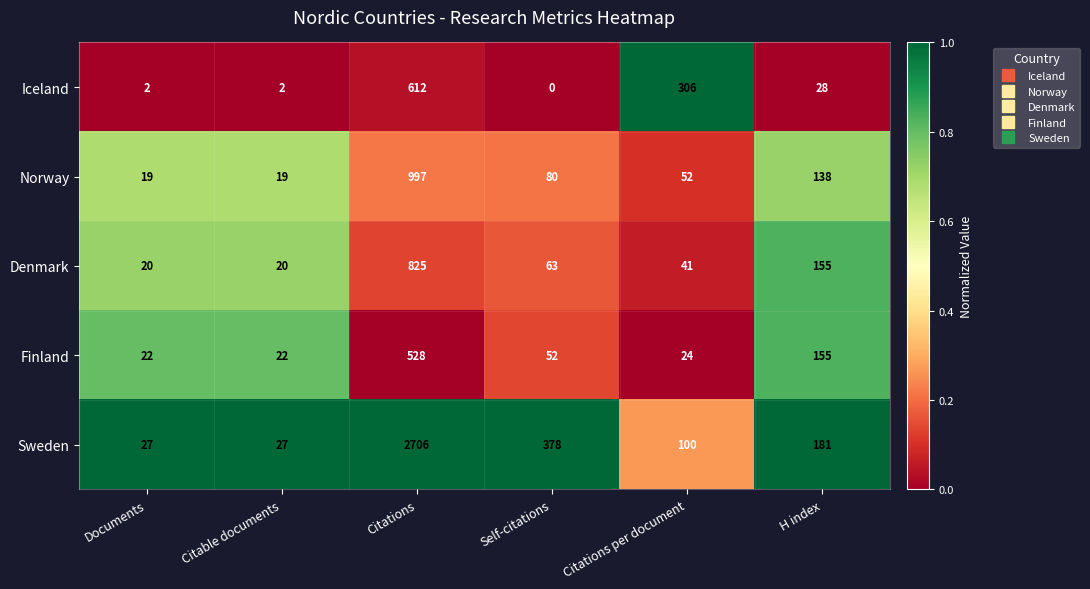

Reading right to left, extract all data points from this chart.

Iceland: H index=28	Citations per document=306	Self-citations=0	Citations=612	Citable documents=2	Documents=2
Norway: H index=138	Citations per document=52	Self-citations=80	Citations=997	Citable documents=19	Documents=19
Denmark: H index=155	Citations per document=41	Self-citations=63	Citations=825	Citable documents=20	Documents=20
Finland: H index=155	Citations per document=24	Self-citations=52	Citations=528	Citable documents=22	Documents=22
Sweden: H index=181	Citations per document=100	Self-citations=378	Citations=2706	Citable documents=27	Documents=27